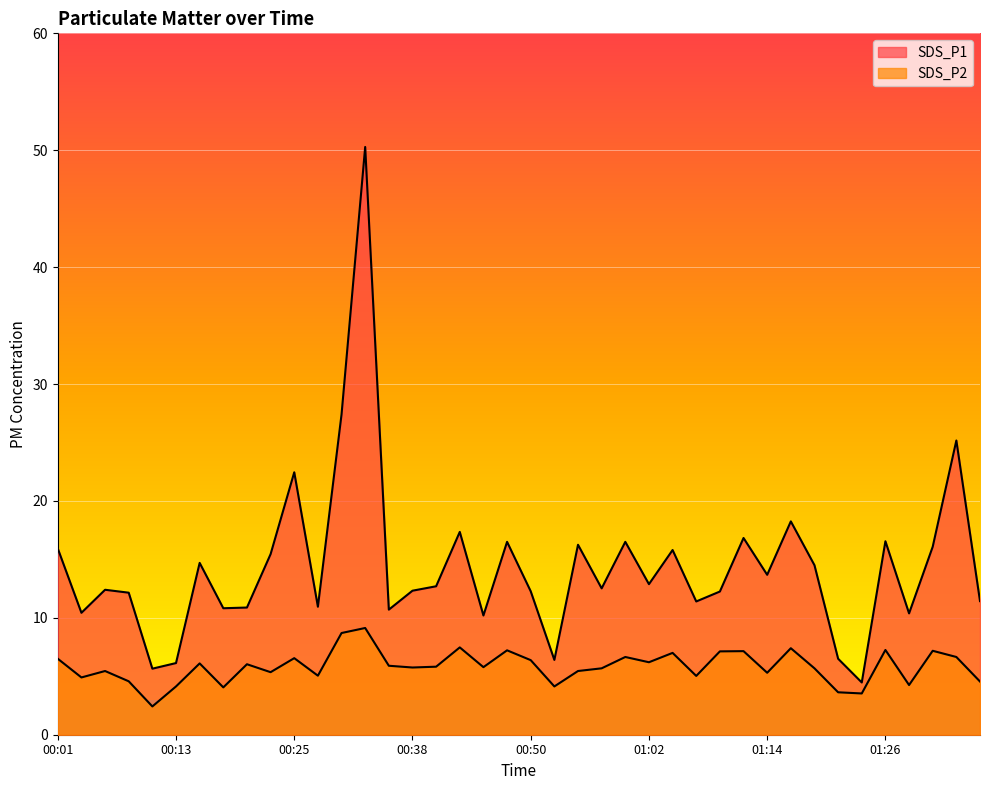

Reading left to right, what are all the values shown in this chart?

SDS_P1: 00:01=15.9	00:03=10.4	00:06=12.4	00:08=12.2	00:11=5.7	00:13=6.1	00:16=14.7	00:18=10.8	00:20=10.9	00:23=15.4	00:25=22.4	00:28=10.9	00:30=27.4	00:33=50.3	00:35=10.7	00:38=12.3	00:40=12.7	00:42=17.4	00:45=10.2	00:47=16.5	00:50=12.3	00:52=6.4	00:55=16.2	00:57=12.5	00:59=16.5	01:02=12.9	01:04=15.8	01:07=11.4	01:09=12.2	01:12=16.8	01:14=13.7	01:17=18.2	01:19=14.5	01:21=6.5	01:24=4.5	01:26=16.6	01:29=10.4	01:31=16.1	01:34=25.2	01:36=11.4
SDS_P2: 00:01=6.5	00:03=4.9	00:06=5.5	00:08=4.6	00:11=2.4	00:13=4.1	00:16=6.1	00:18=4.0	00:20=6.0	00:23=5.3	00:25=6.5	00:28=5.0	00:30=8.7	00:33=9.1	00:35=5.9	00:38=5.8	00:40=5.8	00:42=7.5	00:45=5.8	00:47=7.2	00:50=6.4	00:52=4.1	00:55=5.5	00:57=5.7	00:59=6.7	01:02=6.2	01:04=7.0	01:07=5.0	01:09=7.1	01:12=7.2	01:14=5.3	01:17=7.4	01:19=5.7	01:21=3.6	01:24=3.5	01:26=7.2	01:29=4.2	01:31=7.2	01:34=6.7	01:36=4.5